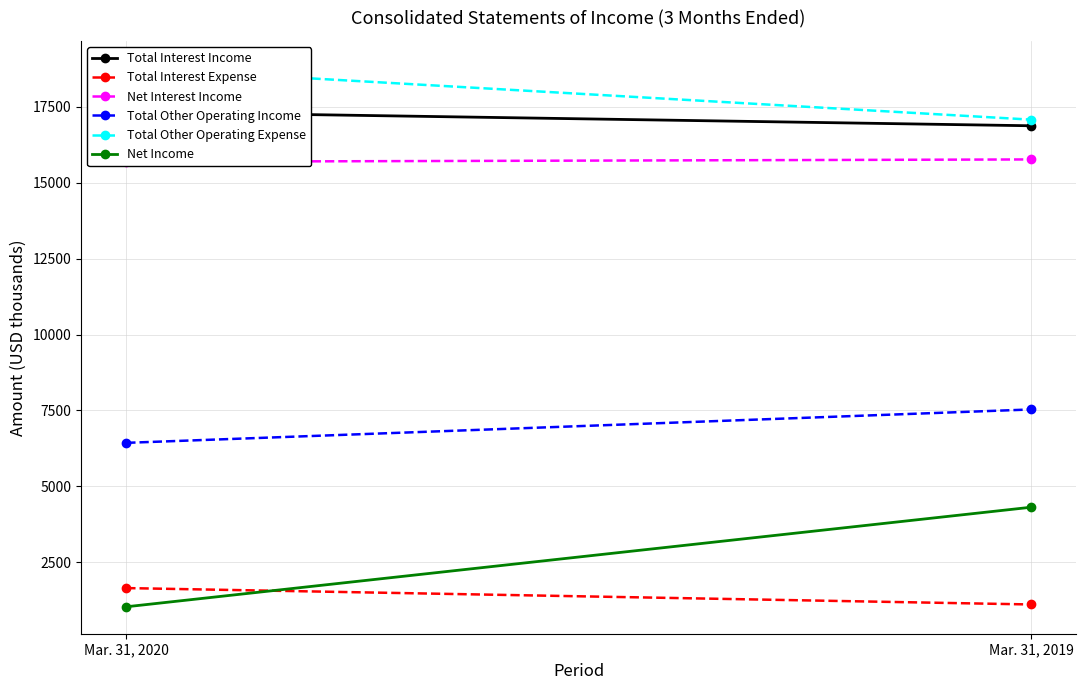

Reading left to right, list all the values displayed in this chart.

Total Interest Income: Mar. 31, 2020=17339	Mar. 31, 2019=16878
Total Interest Expense: Mar. 31, 2020=1649	Mar. 31, 2019=1109
Net Interest Income: Mar. 31, 2020=15690	Mar. 31, 2019=15769
Total Other Operating Income: Mar. 31, 2020=6433	Mar. 31, 2019=7533
Total Other Operating Expense: Mar. 31, 2020=18787	Mar. 31, 2019=17080
Net Income: Mar. 31, 2020=1033	Mar. 31, 2019=4312